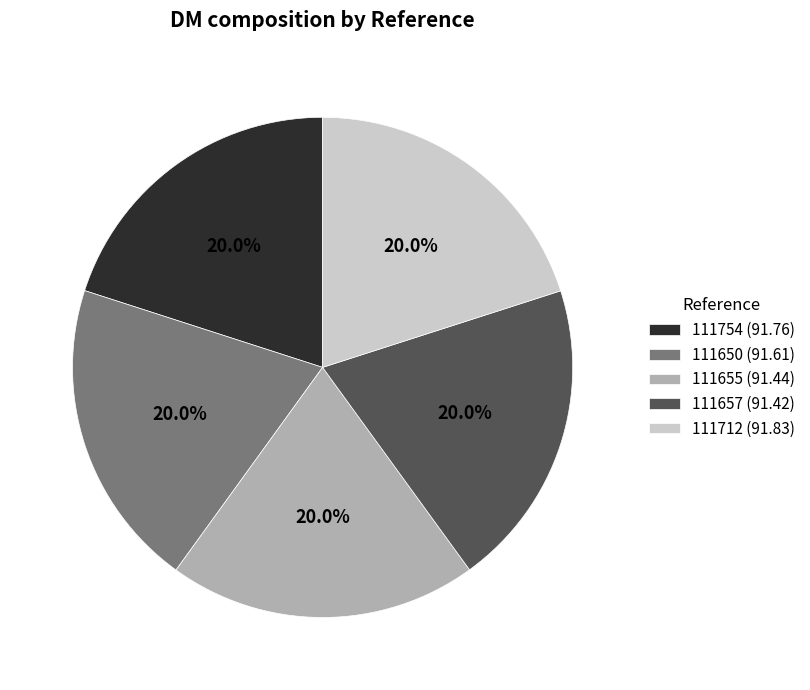

Is it true that 111657 is 28% of the pie?

False